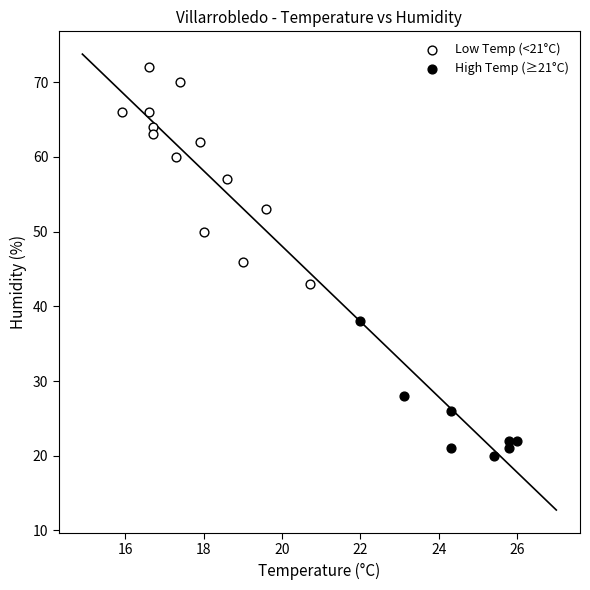

Which series has the widest spread of Y values?

Low Temp (<21°C)